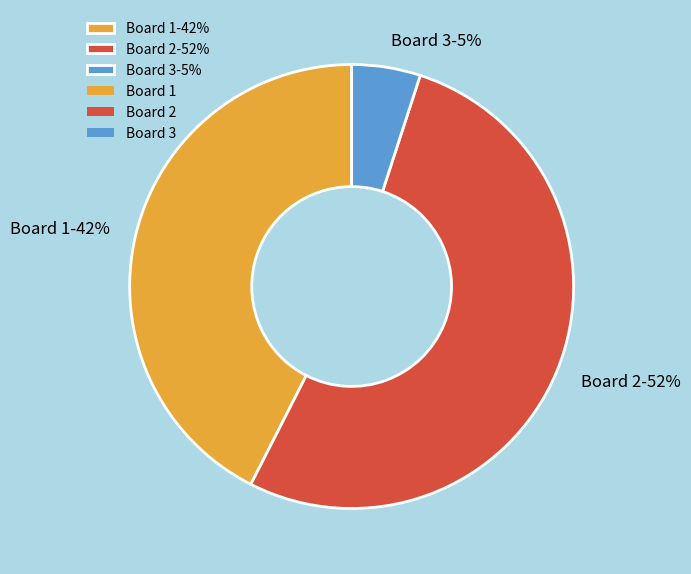

Rank the categories by value from highest to lowest.

Board 2-52%, Board 1-42%, Board 3-5%